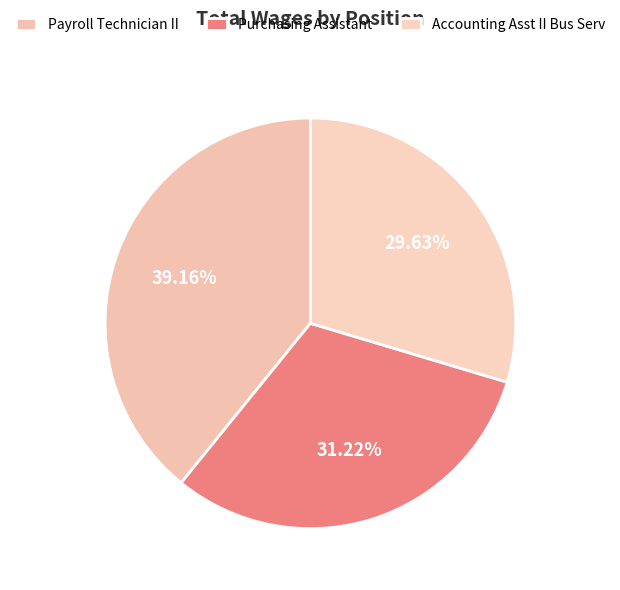

What is the largest slice in the pie chart?

Payroll Technician II